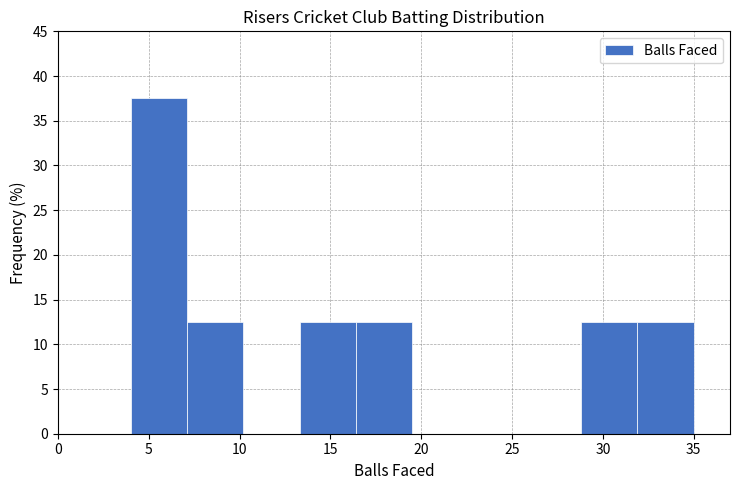

What is the height of the bar covering 28.8 to 31.9 on the x-axis? Neither the bar edges nor the heights are printed on the chart, so give them approximately, as read against the axes.

12.5